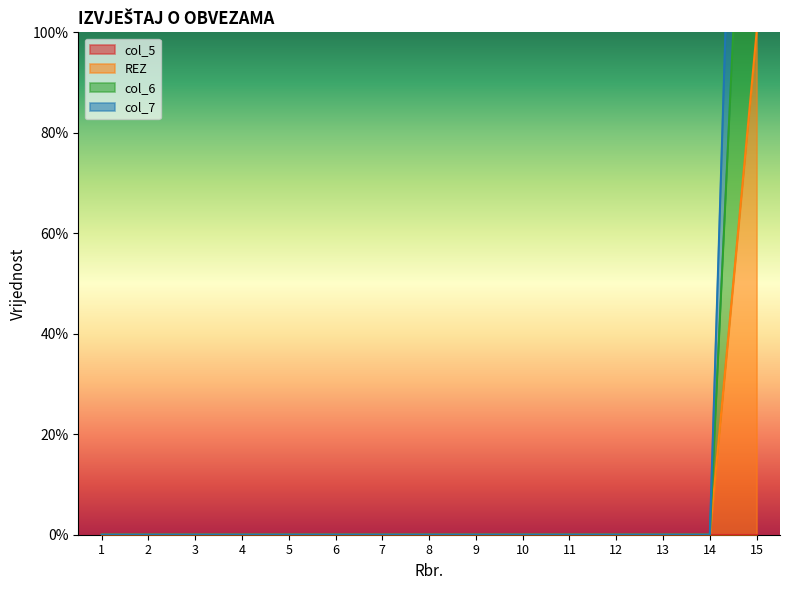

What is the greatest value displayed?

300